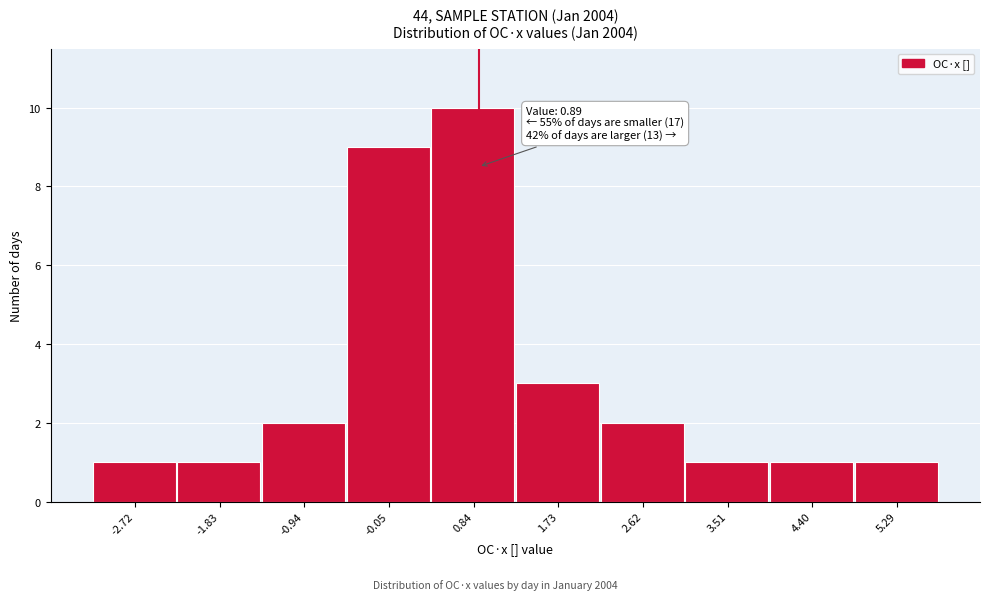

Over which range of the x-axis is the bar tallest?

0.4 to 1.3